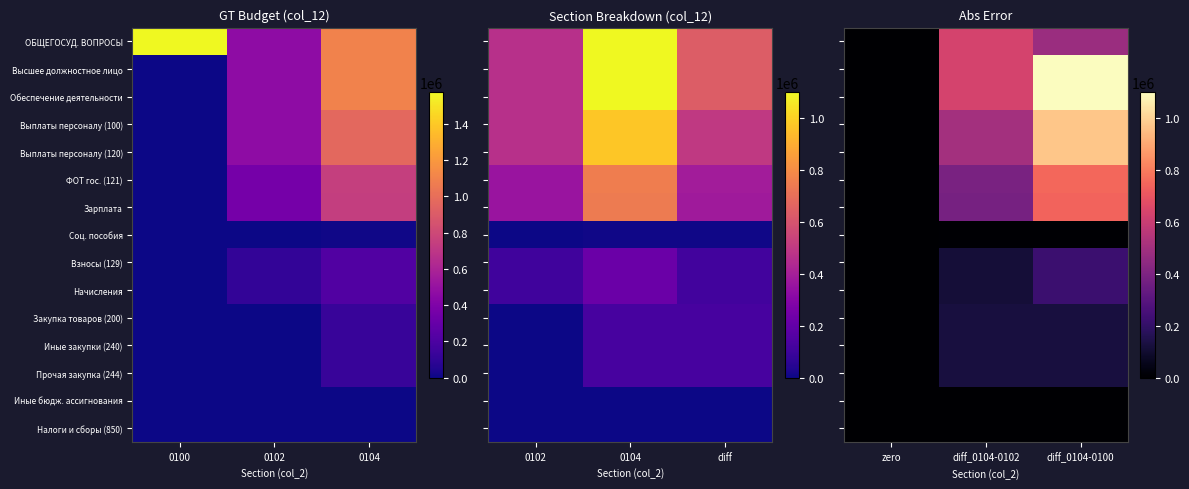

Where does the Выплаты персоналу (120) series first go above 501919?

diff_0104-0100